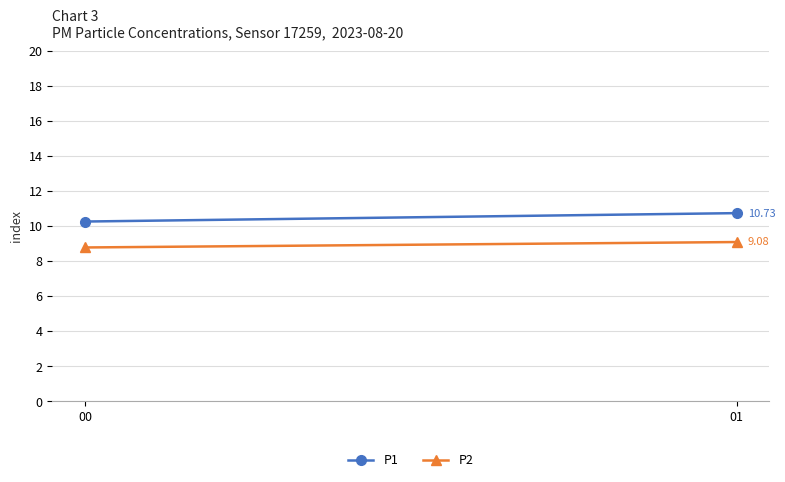

How many values in the P2 series exceed 9?

1